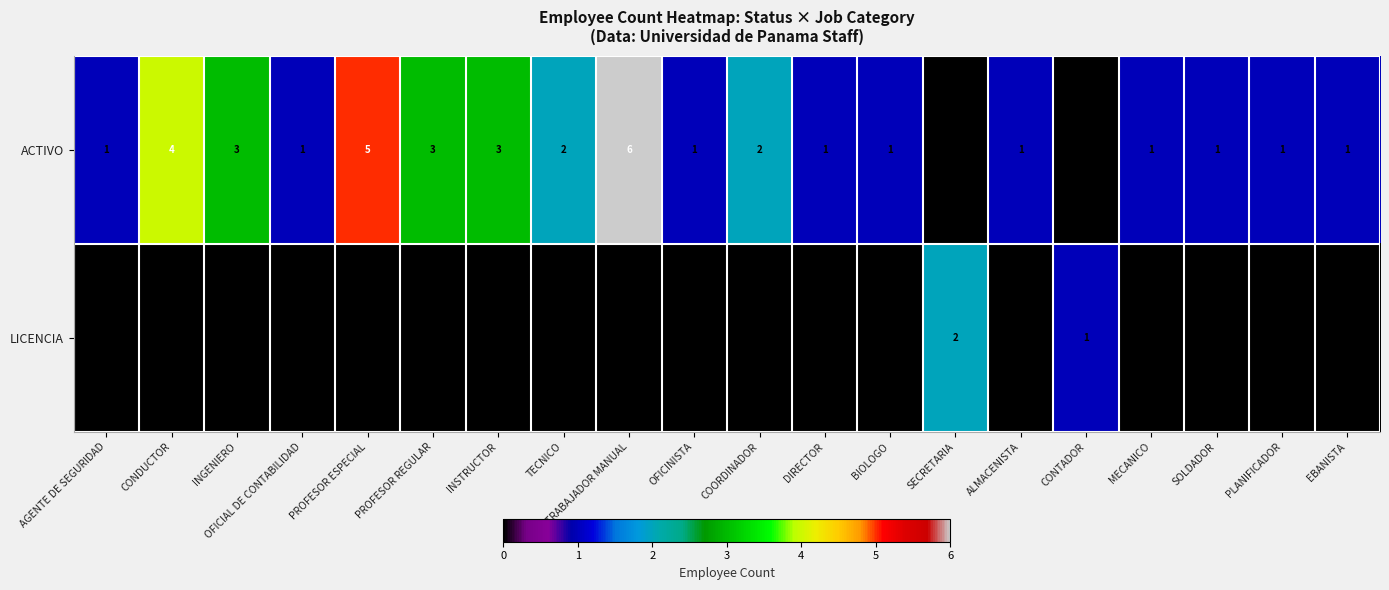

List the series in order of their overall mean, highest first.

ACTIVO, LICENCIA